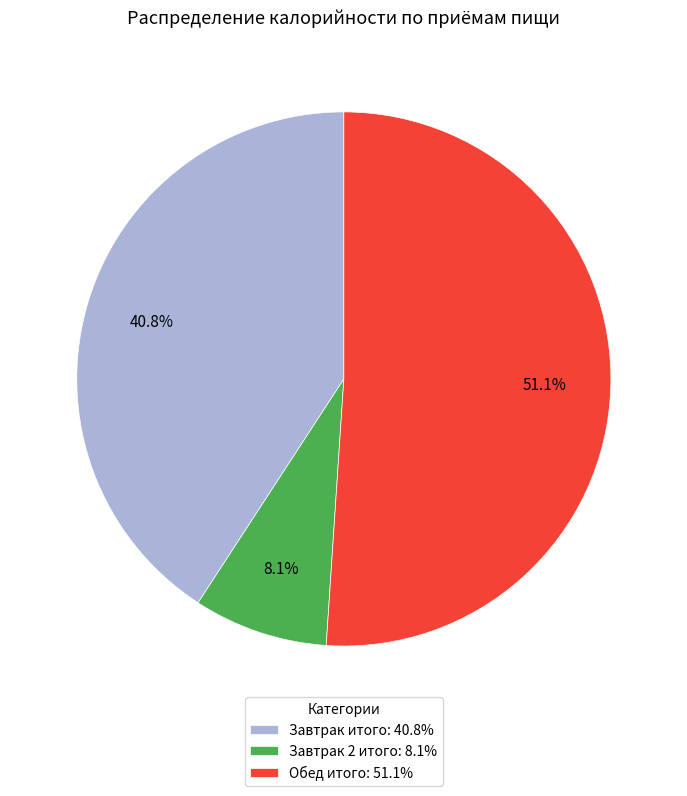

To the nearest percent, what percentage of the pie is Обед итого?

51%